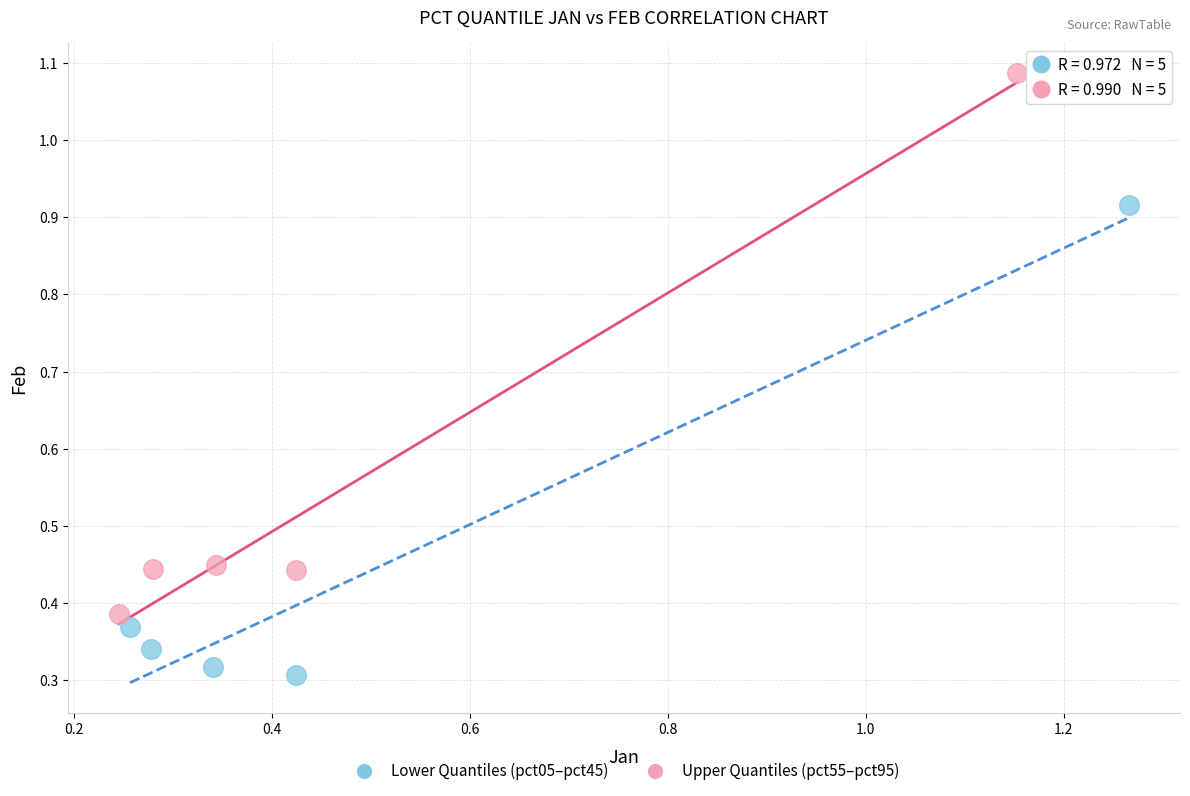

What are all the series names shown in the legend?

Lower Quantiles (pct05–pct45), Upper Quantiles (pct55–pct95)